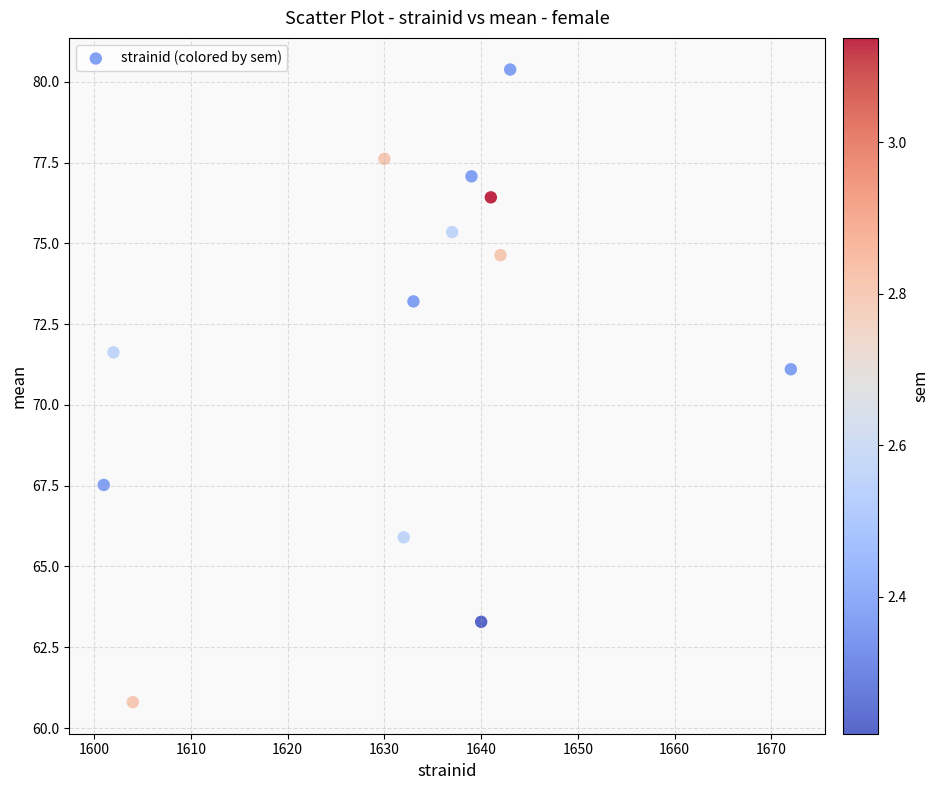

What Y value in the scatter plot is closest to 70?

71.1